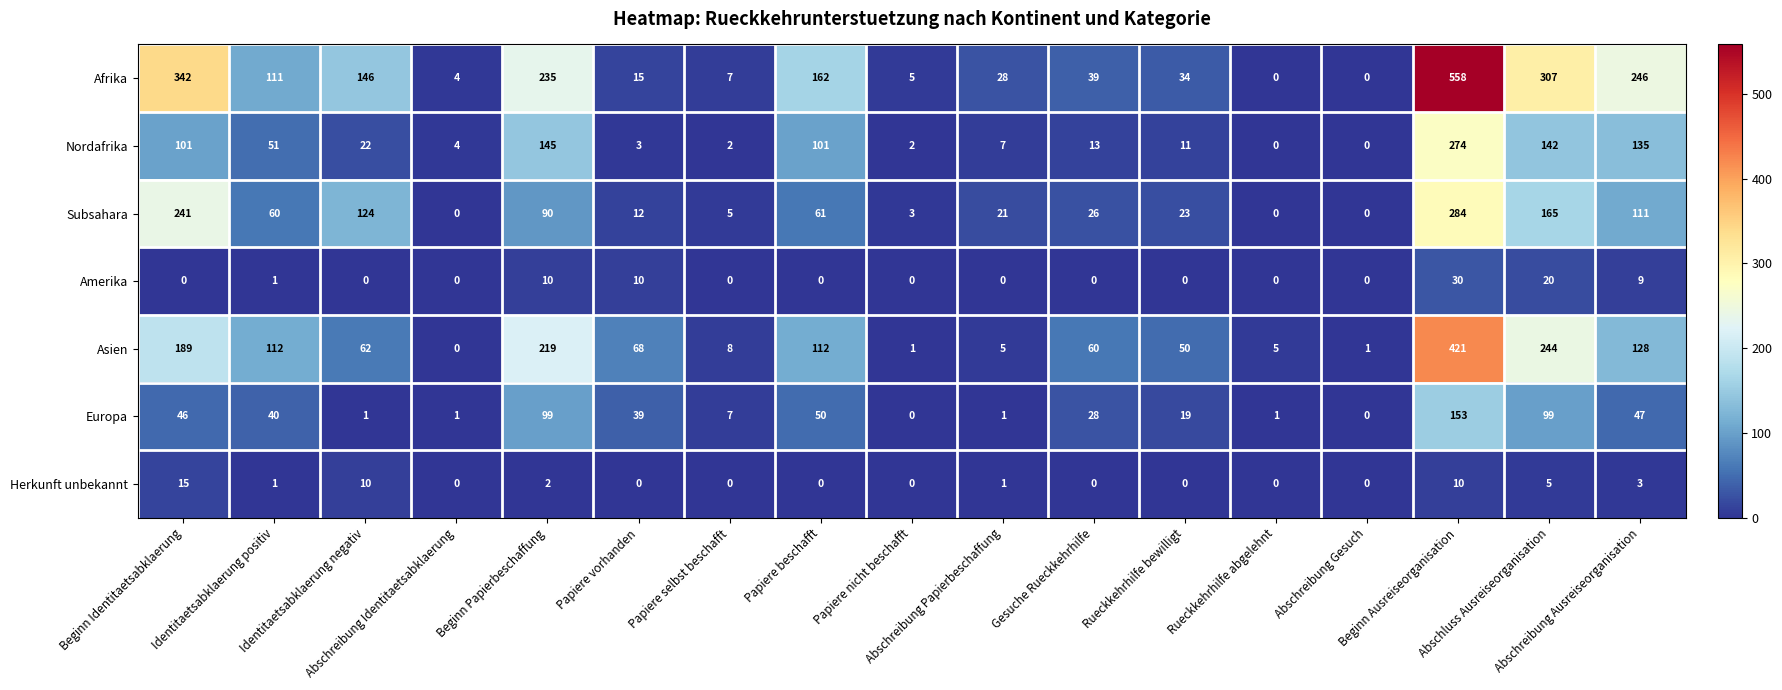

What is the highest value of the Amerika series?

30